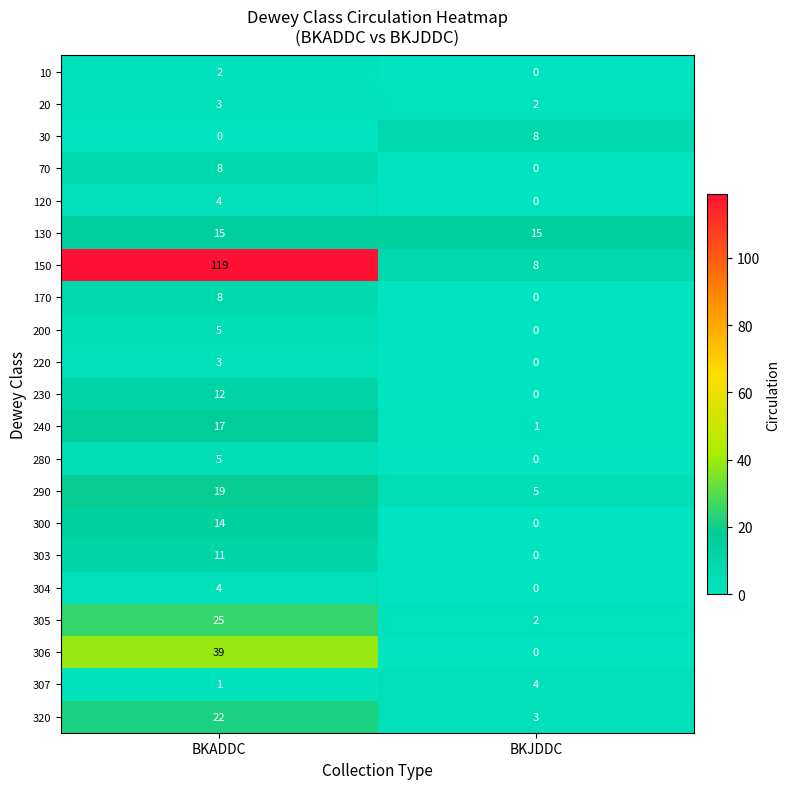

Is it true that 200 equals 0 at BKJDDC?

True